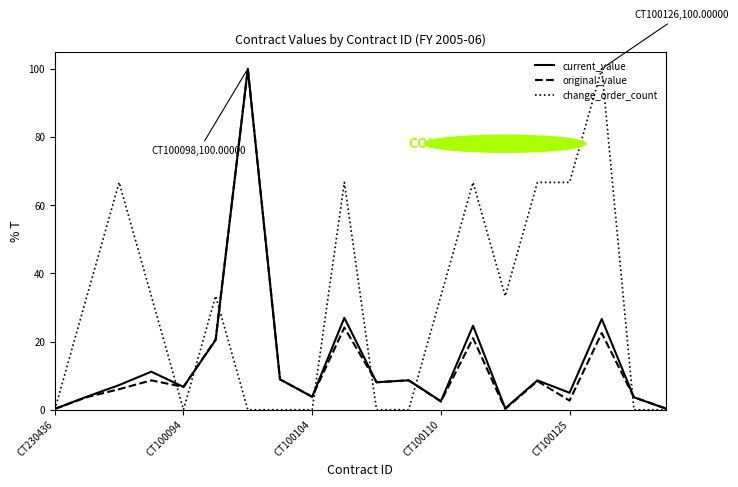

Is this an area chart (filled region under the line)?

No